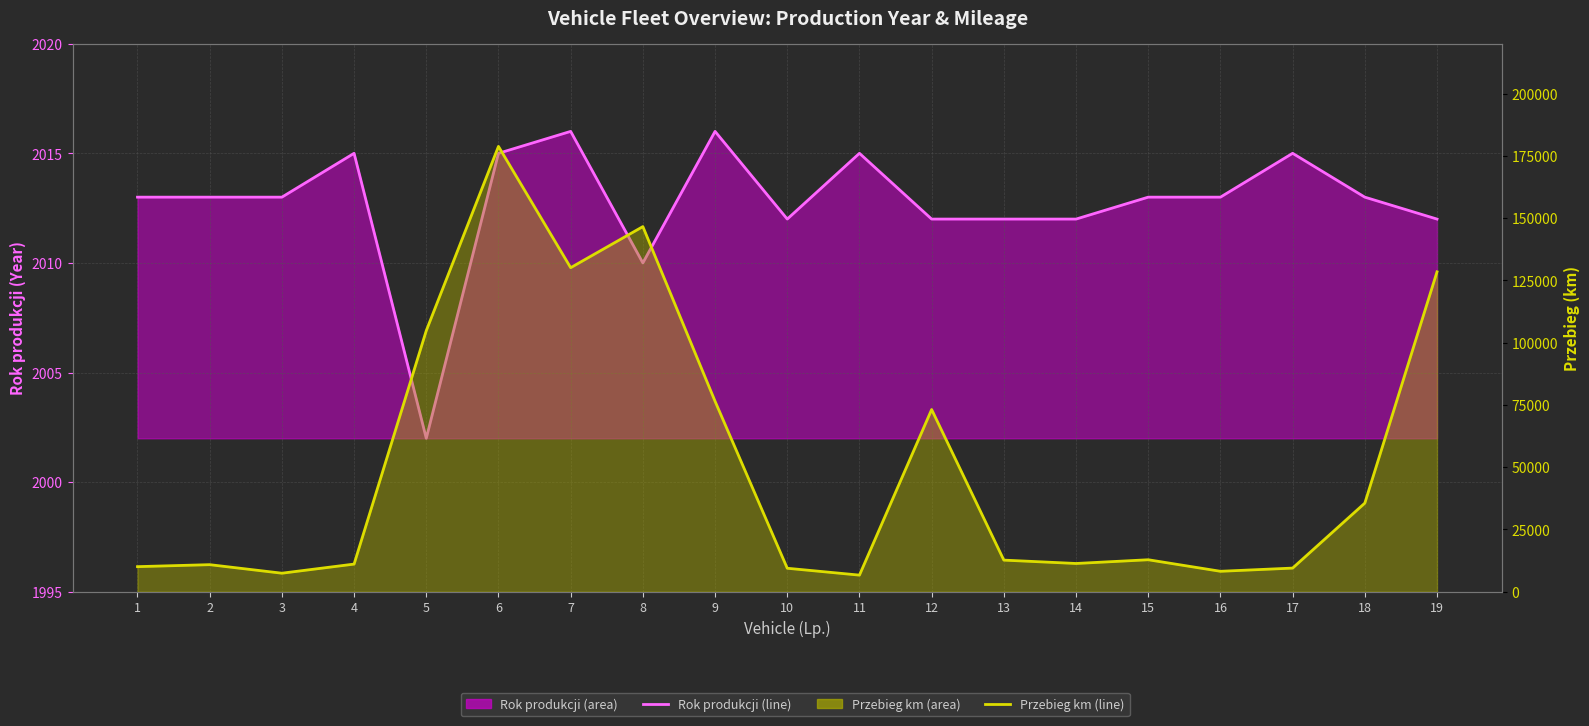

What is the average value of the Przebieg (km) (line) series?

51795